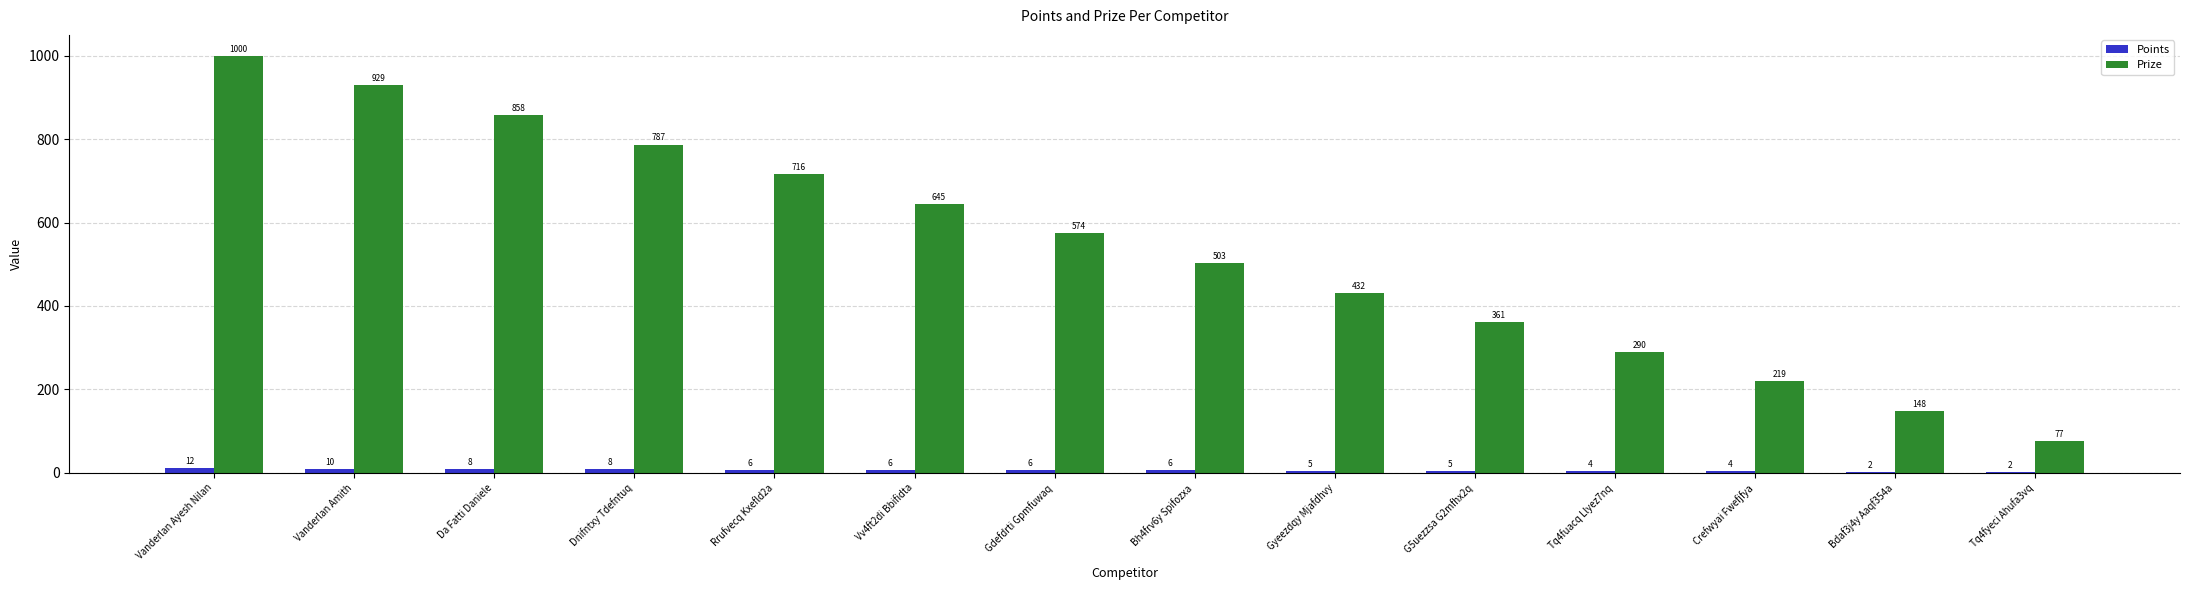

Between Vanderlan Amith and Bdaf3j4y Aaqf354a, which series saw the biggest shift?

Prize